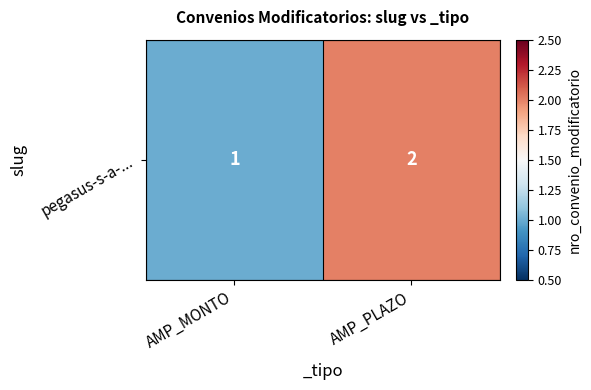

Approximately how many times larger is the value at AMP_PLAZO compared to AMP_MONTO?

2.0